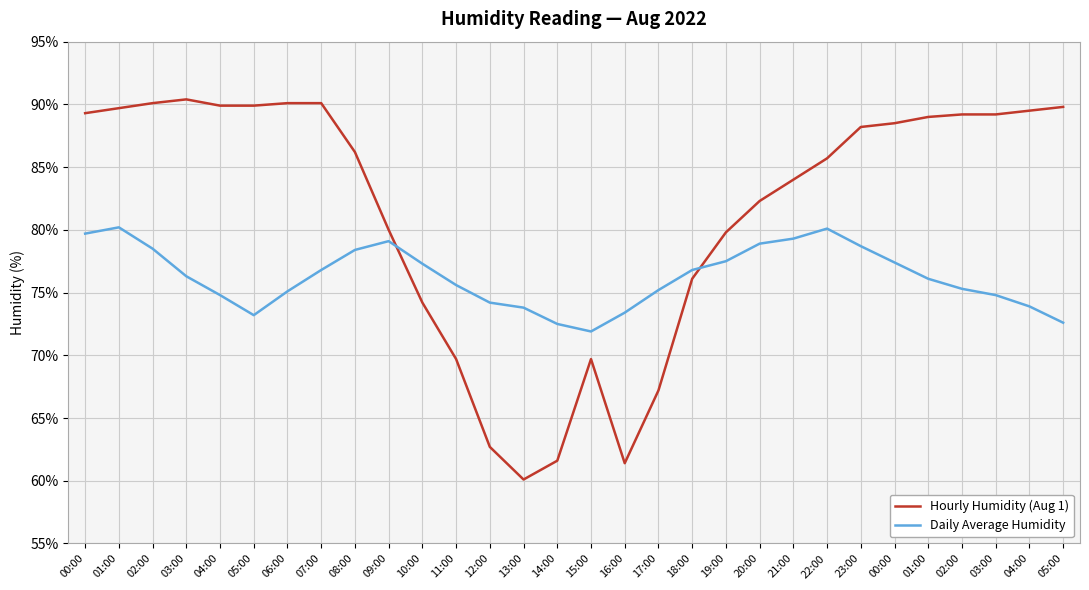

Is it true that Daily Average Humidity equals 120.2 at 09:00?

False